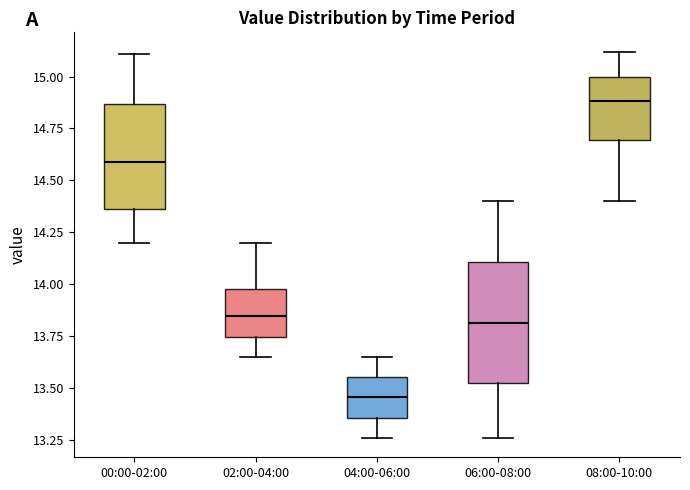

Where does the lower whisker of the box for 08:00-10:00 end on the y-axis? The values are not printed on the chart, so give them approximately, as read against the axis.

14.40